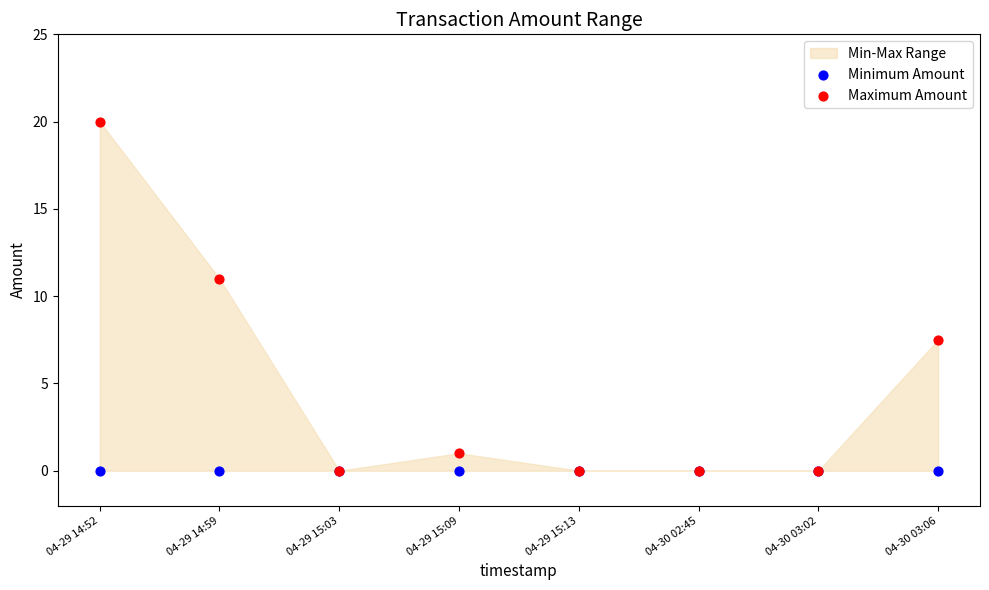

Across all series, what Y value is closest to 10?

11.0